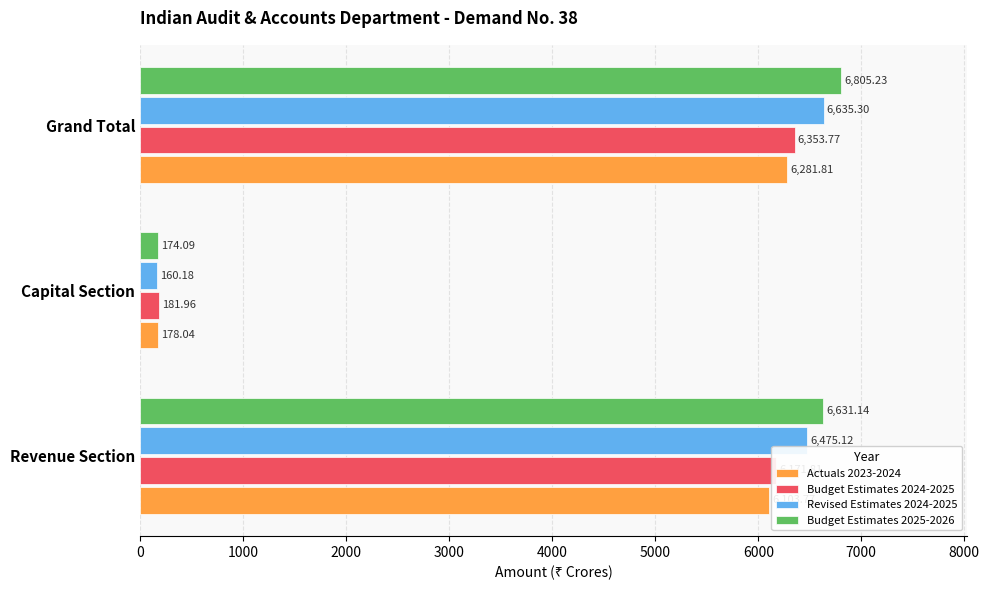

At which label does Actuals 2023-2024 reach its minimum?

Capital Section